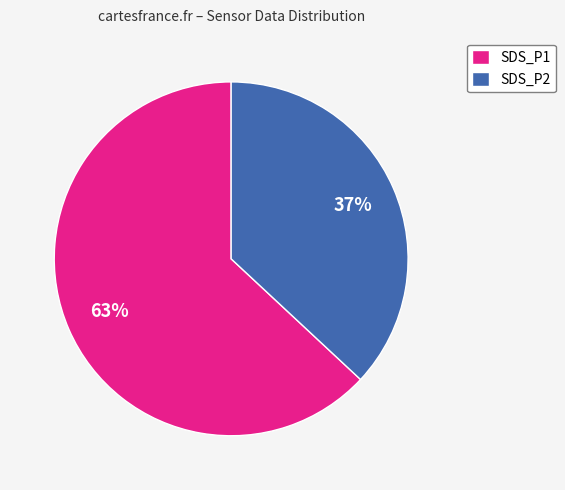

The SDS_P1 slice represents 49% of the pie. True or false?

False